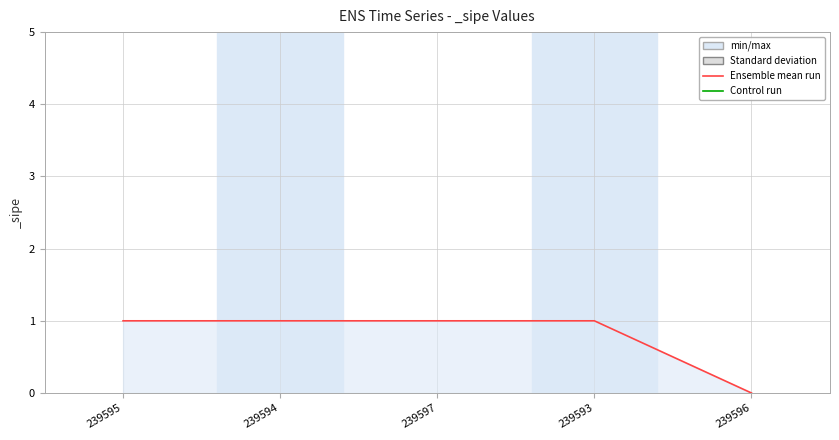

What is the sum of all values?

4